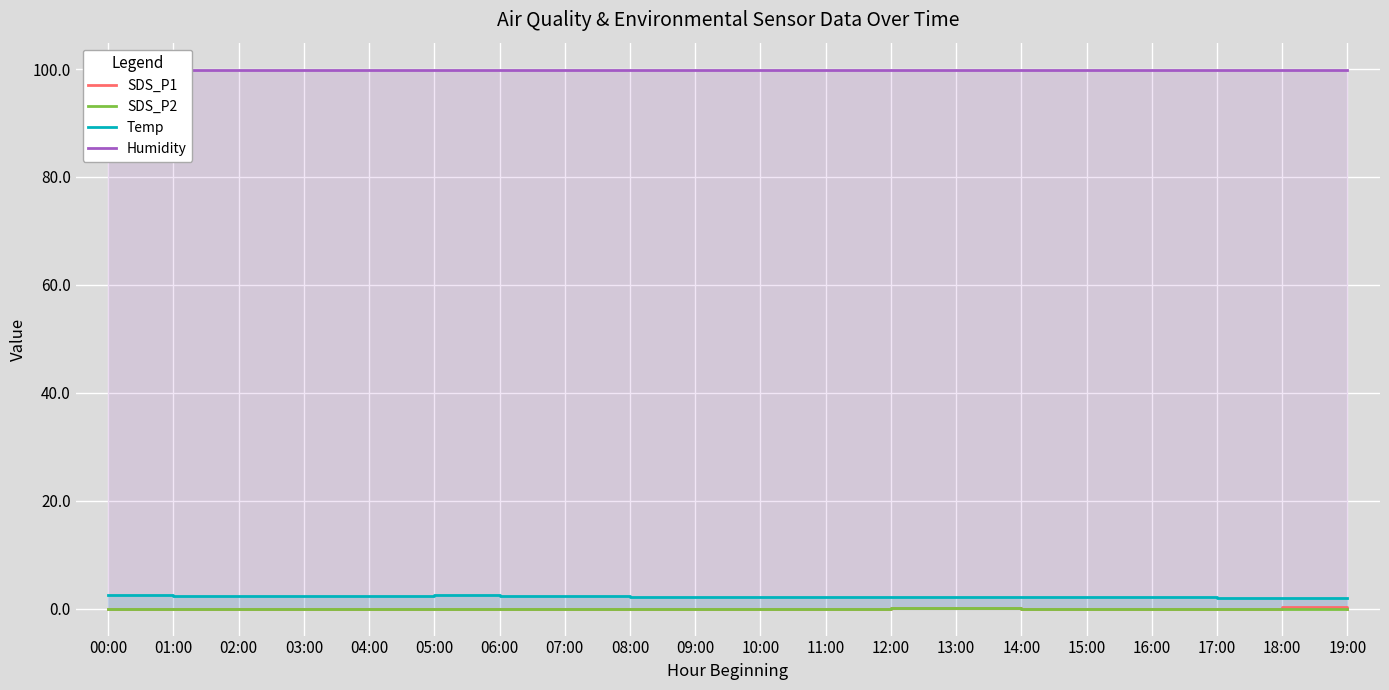

Rank the categories by SDS_P1 value from highest to lowest.

18:00, 12:00, 13:00, 00:00, 01:00, 02:00, 03:00, 04:00, 05:00, 06:00, 07:00, 08:00, 09:00, 10:00, 11:00, 14:00, 15:00, 16:00, 17:00, 19:00